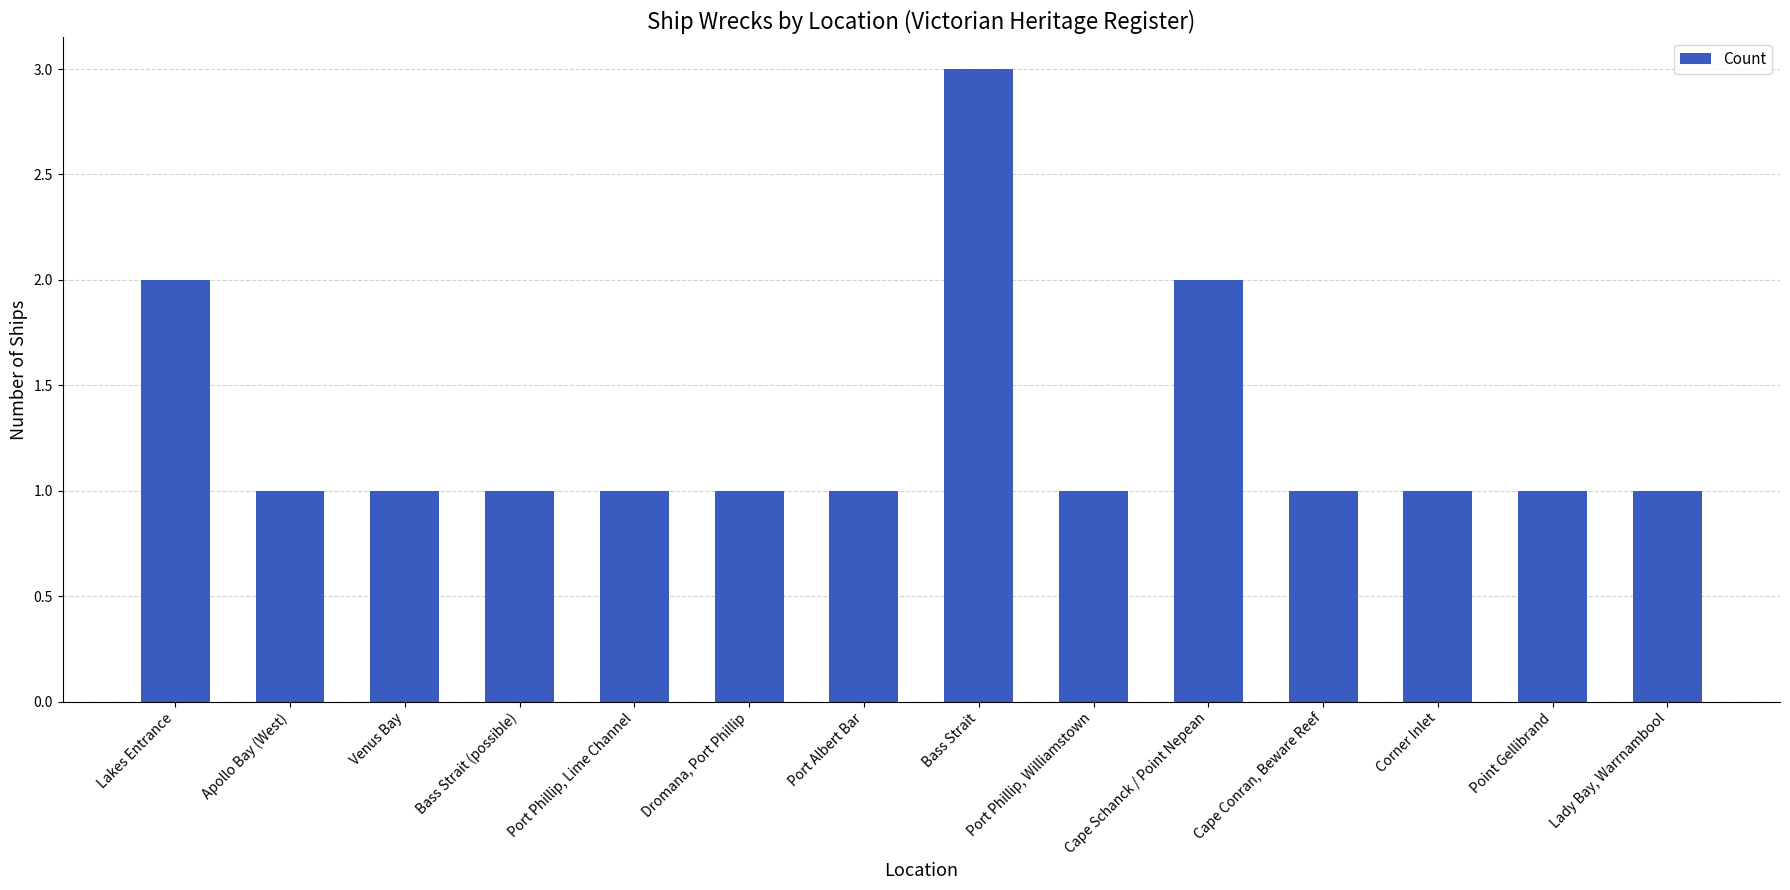

Which label corresponds to the largest value in the chart?

Bass Strait